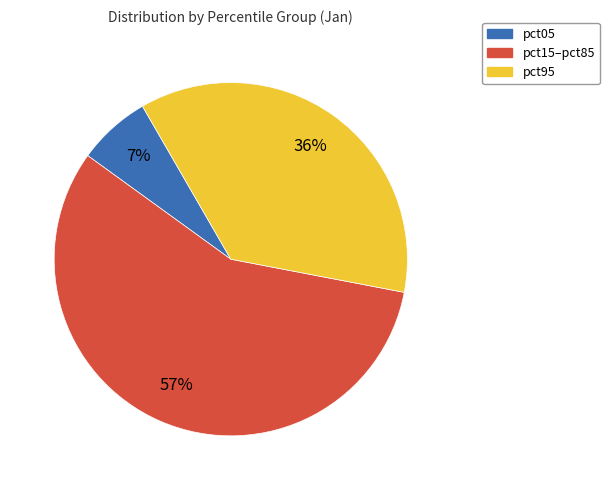

To the nearest percent, what is the average slice percentage?

33%